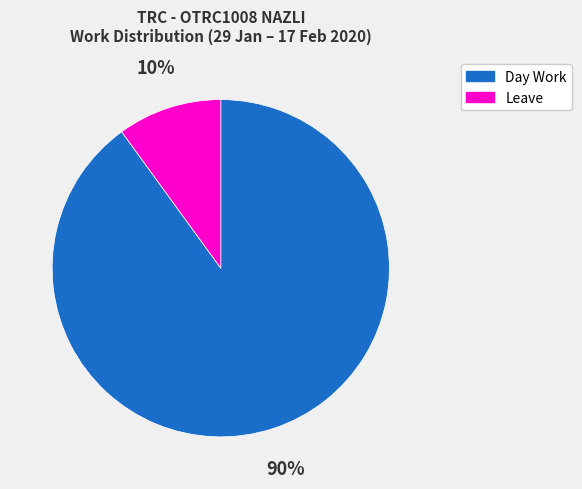

How many slices are in this pie chart?

2